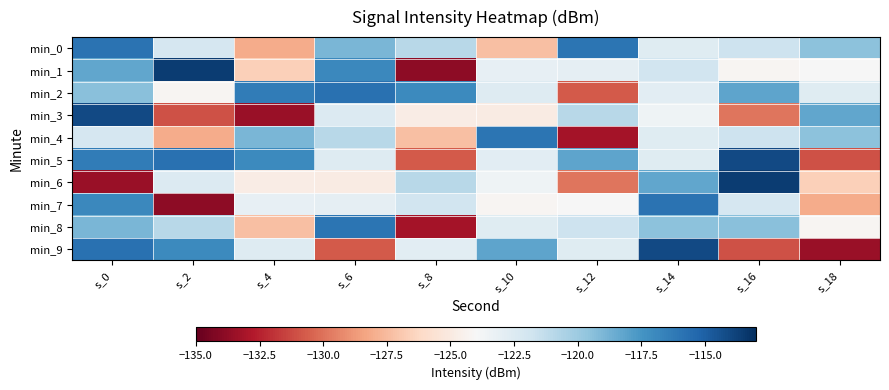

Reading left to right, extract all data points from this chart.

min_0: s_0=-115.9	s_2=-122.2	s_4=-128.1	s_6=-118.9	s_8=-120.9	s_10=-127.3	s_12=-115.9	s_14=-122.7	s_16=-121.7	s_18=-119.5
min_1: s_0=-118.3	s_2=-113.6	s_4=-126.6	s_6=-116.9	s_8=-133.9	s_10=-123.1	s_12=-123.0	s_14=-121.9	s_16=-124.2	s_18=-124.0
min_2: s_0=-119.4	s_2=-124.2	s_4=-116.3	s_6=-115.8	s_8=-117.0	s_10=-122.6	s_12=-130.7	s_14=-122.8	s_16=-118.2	s_18=-122.7
min_3: s_0=-114.0	s_2=-131.0	s_4=-133.5	s_6=-122.5	s_8=-124.8	s_10=-124.9	s_12=-121.0	s_14=-123.6	s_16=-129.8	s_18=-118.3
min_4: s_0=-122.2	s_2=-128.1	s_4=-118.9	s_6=-120.9	s_8=-127.3	s_10=-115.9	s_12=-133.2	s_14=-122.7	s_16=-121.7	s_18=-119.5
min_5: s_0=-116.3	s_2=-115.8	s_4=-117.0	s_6=-122.6	s_8=-130.7	s_10=-122.8	s_12=-118.2	s_14=-122.7	s_16=-114.0	s_18=-131.0
min_6: s_0=-133.5	s_2=-122.5	s_4=-124.8	s_6=-124.9	s_8=-121.0	s_10=-123.6	s_12=-129.8	s_14=-118.3	s_16=-113.6	s_18=-126.6
min_7: s_0=-116.9	s_2=-133.9	s_4=-123.1	s_6=-123.0	s_8=-121.9	s_10=-124.2	s_12=-124.0	s_14=-115.9	s_16=-122.2	s_18=-128.1
min_8: s_0=-118.9	s_2=-120.9	s_4=-127.3	s_6=-115.9	s_8=-133.2	s_10=-122.7	s_12=-121.7	s_14=-119.5	s_16=-119.4	s_18=-124.2
min_9: s_0=-115.8	s_2=-117.0	s_4=-122.6	s_6=-130.7	s_8=-122.8	s_10=-118.2	s_12=-122.7	s_14=-114.0	s_16=-131.0	s_18=-133.5